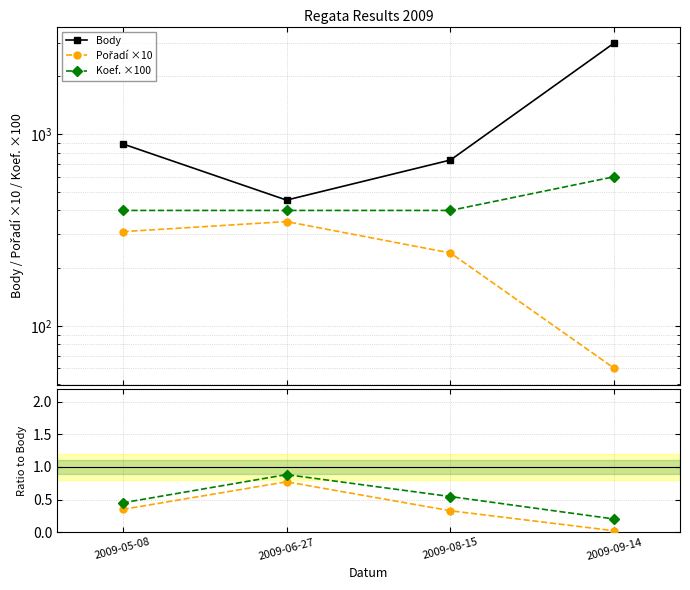

Count the Pořadí ×10 values in the range 240 to 350.

3